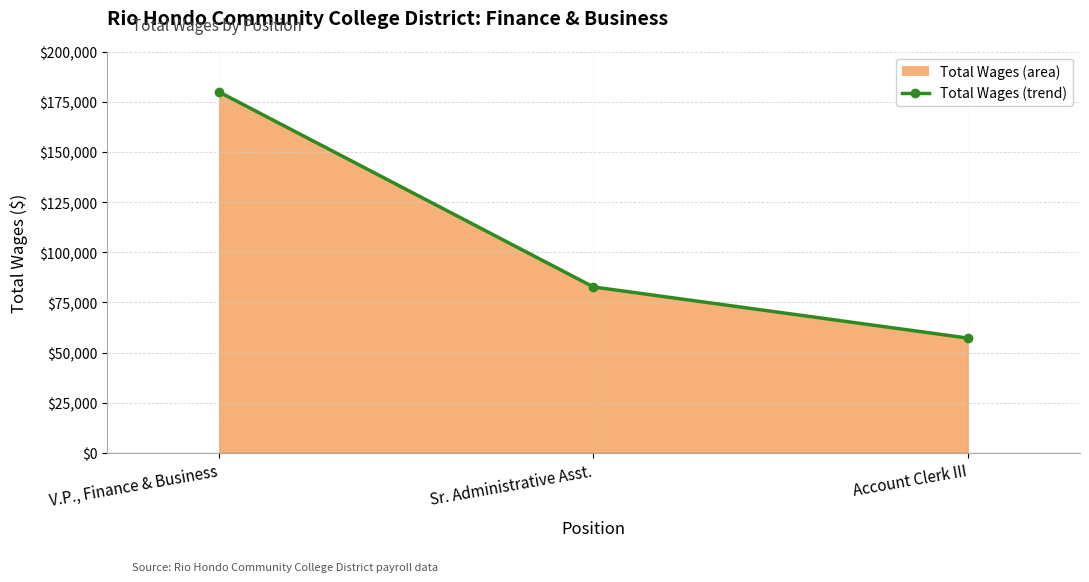

What is the difference between the maximum and minimum values?

122617